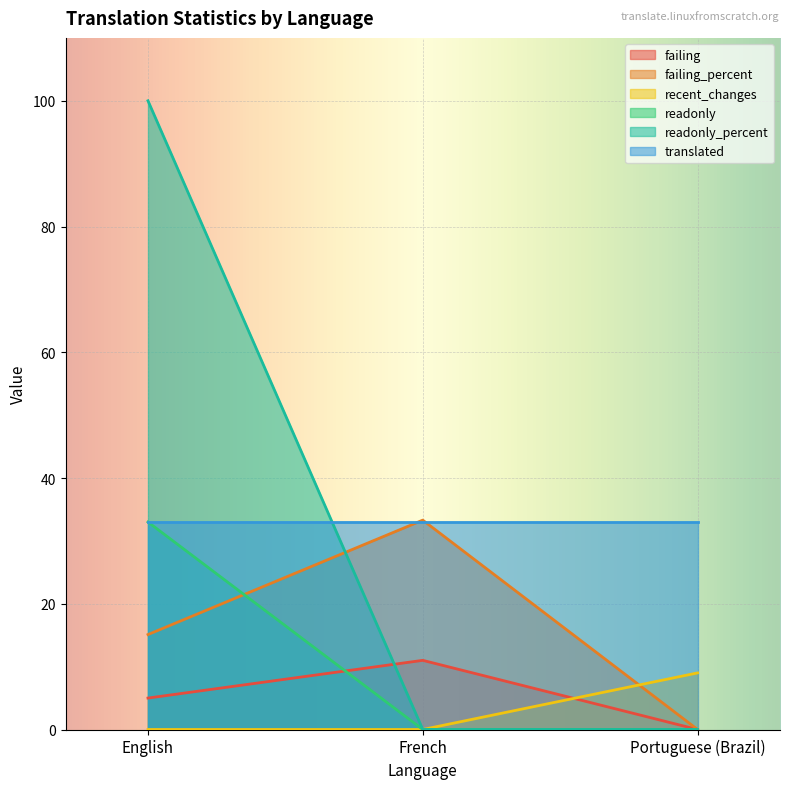

Between English and French, which series saw the biggest shift?

readonly_percent